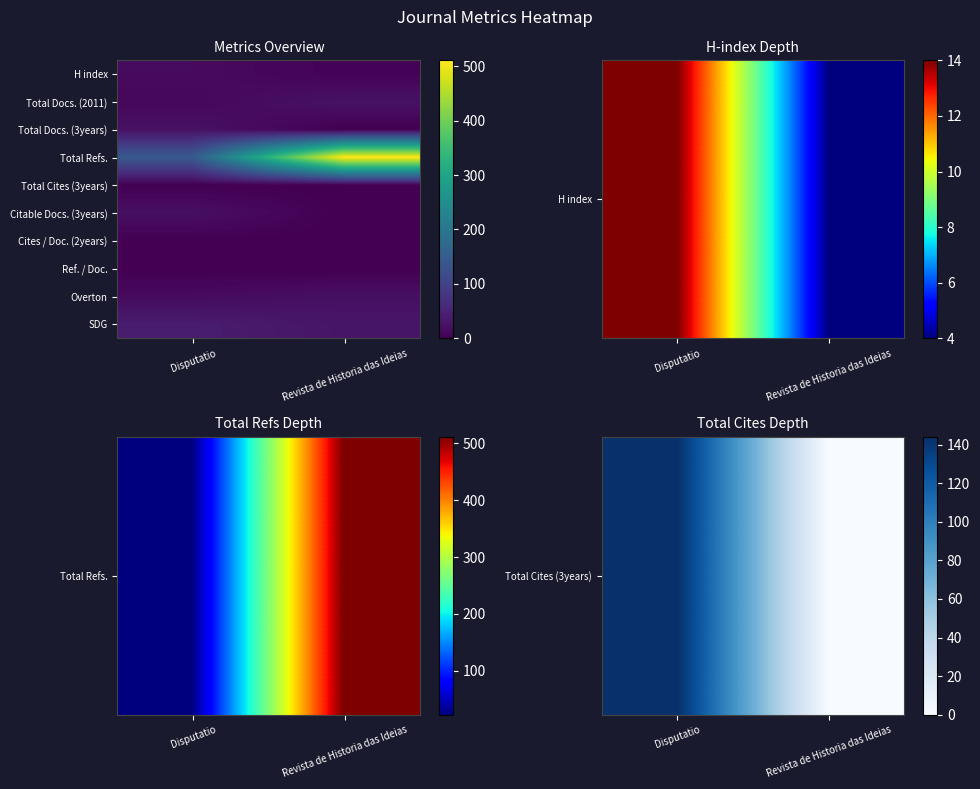

What is the total value across all series at Revista de Historia das Ideias?

585